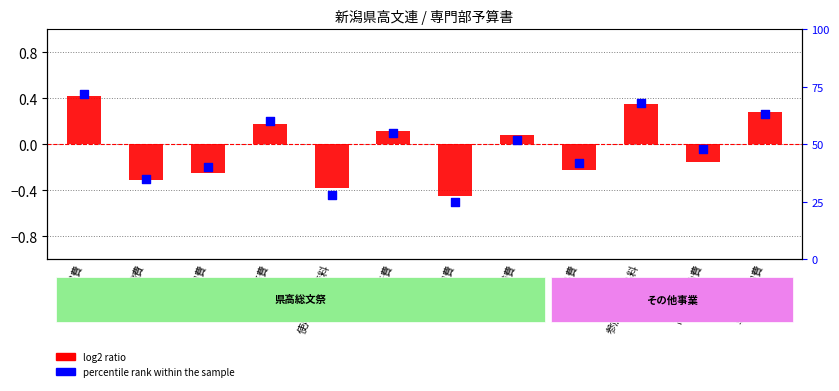

At how many categories does at least one series exceed 0?

6